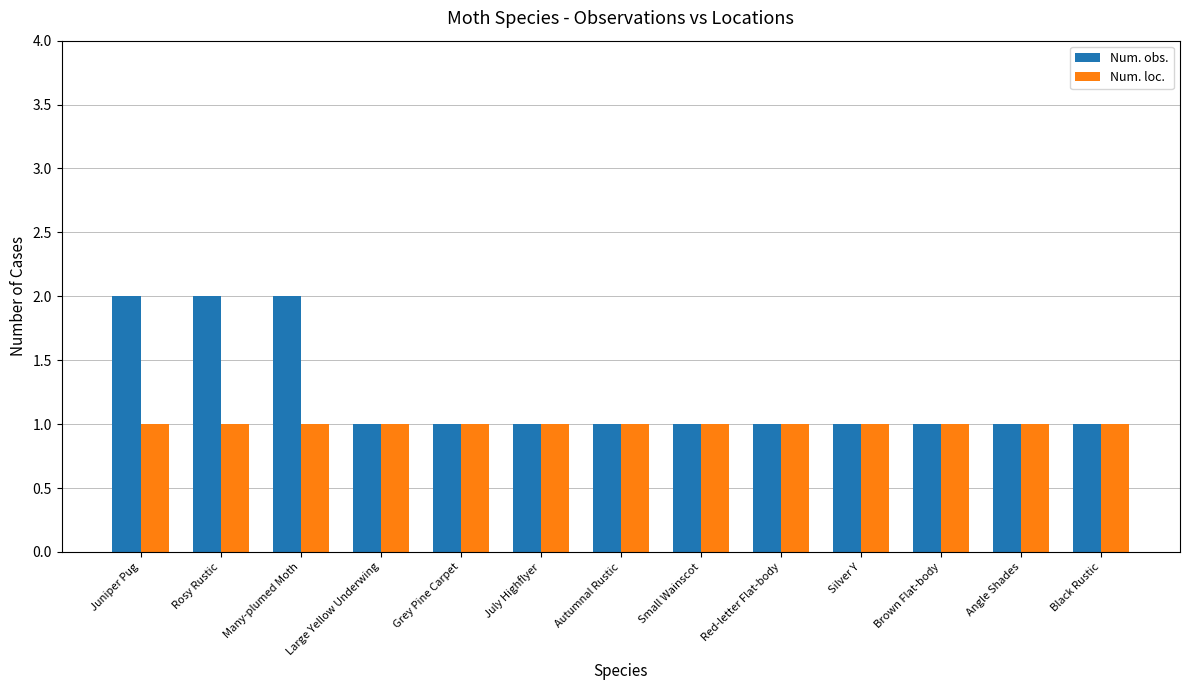

Reading left to right, list all the values displayed in this chart.

Num. obs.: 2	2	2	1	1	1	1	1	1	1	1	1	1
Num. loc.: 1	1	1	1	1	1	1	1	1	1	1	1	1